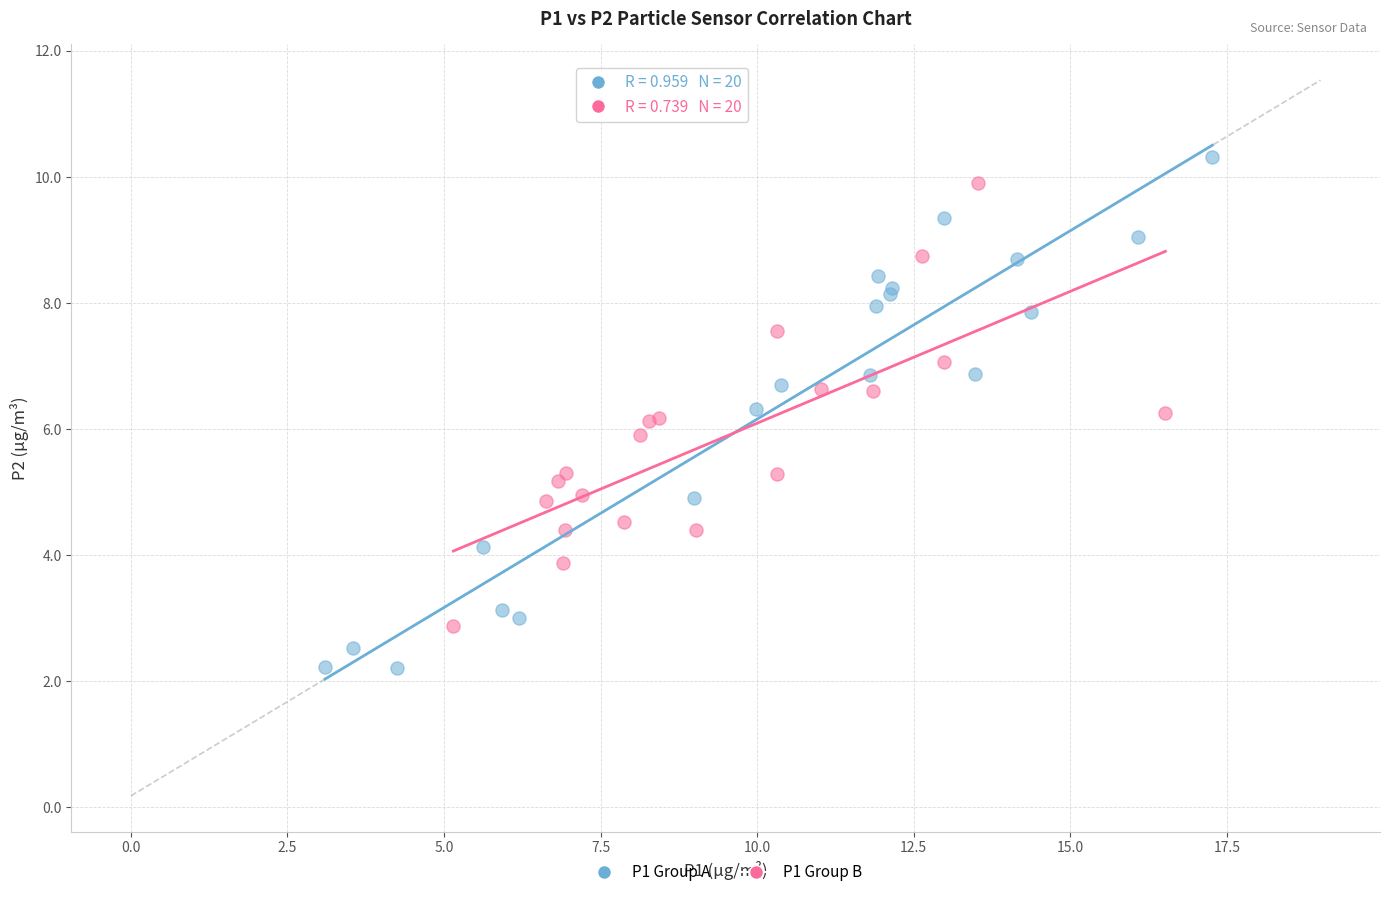

Which series reaches the minimum Y coordinate?

P1 Group A